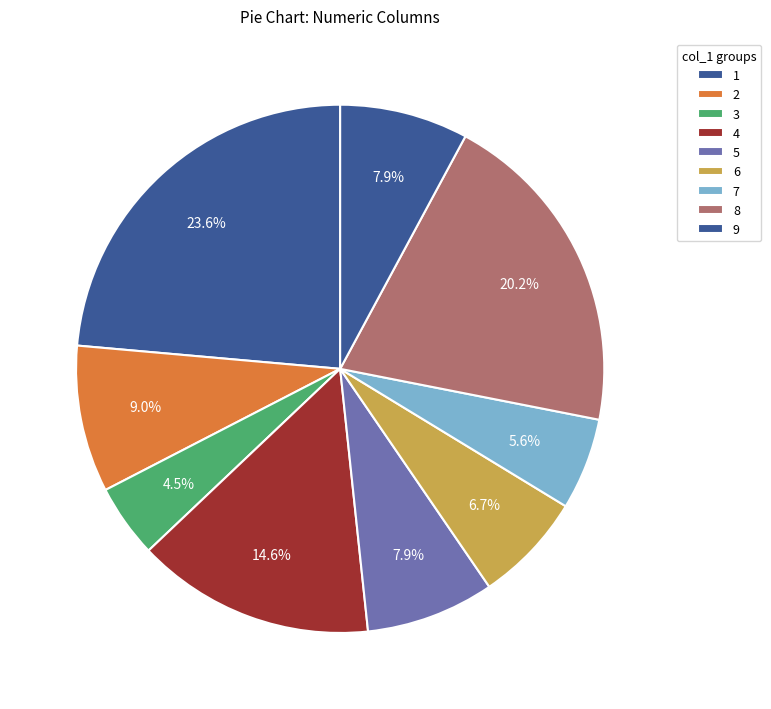

Count the number of slices in the pie.

9